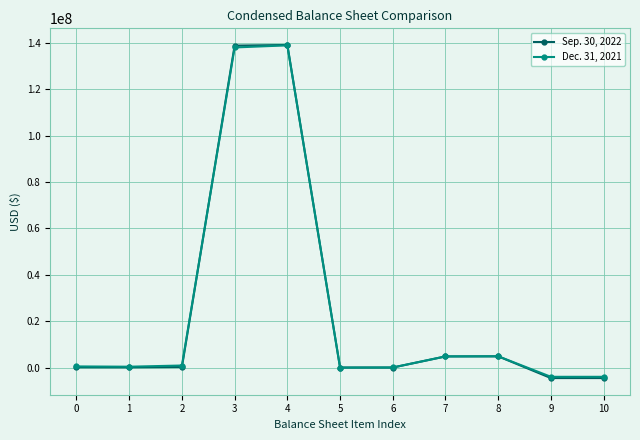

True or false: Dec. 31, 2021 has more than 0 interior local peaks.

True